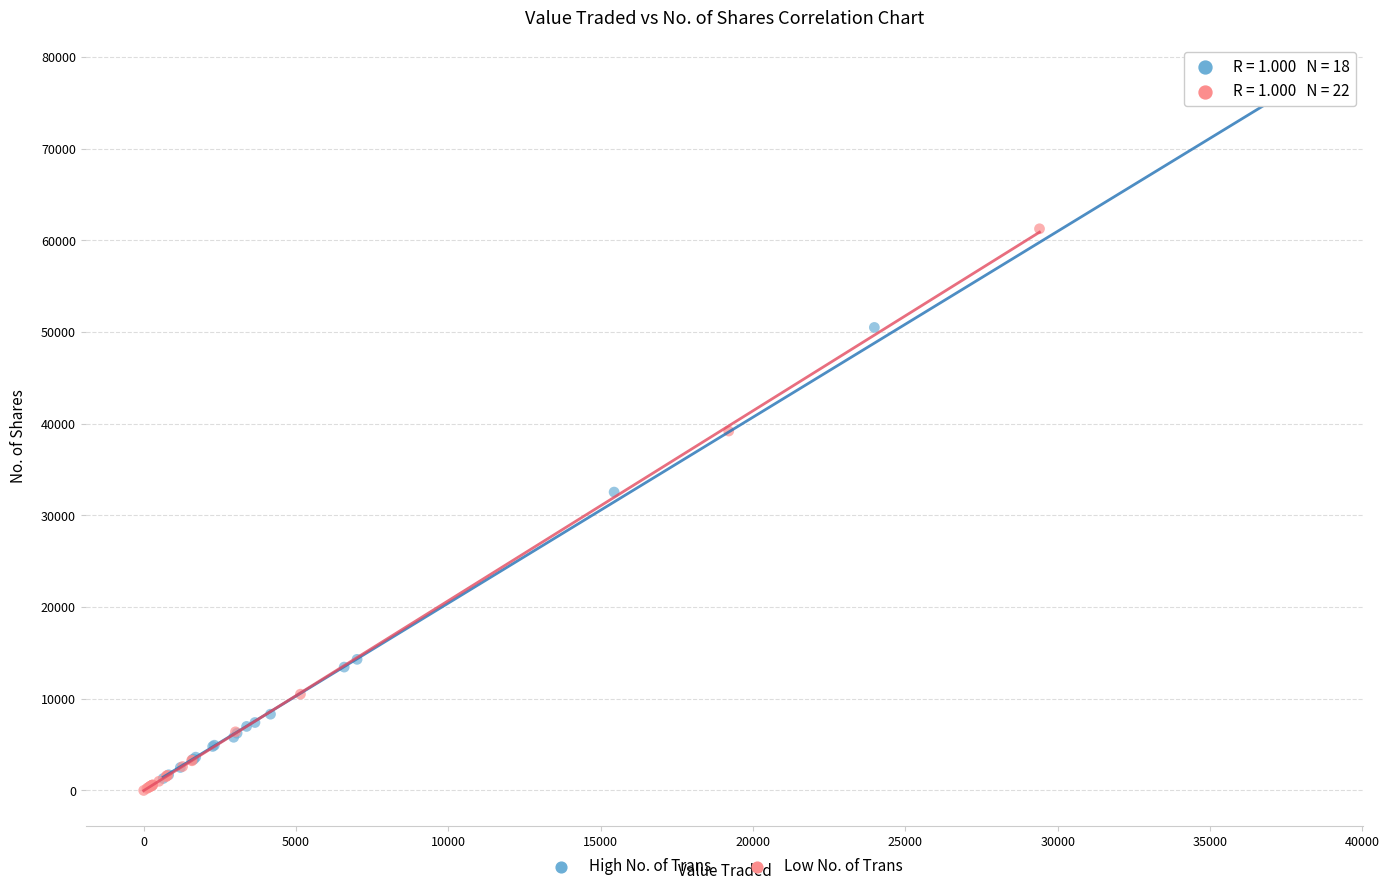

What are all the series names shown in the legend?

High No. of Trans, Low No. of Trans